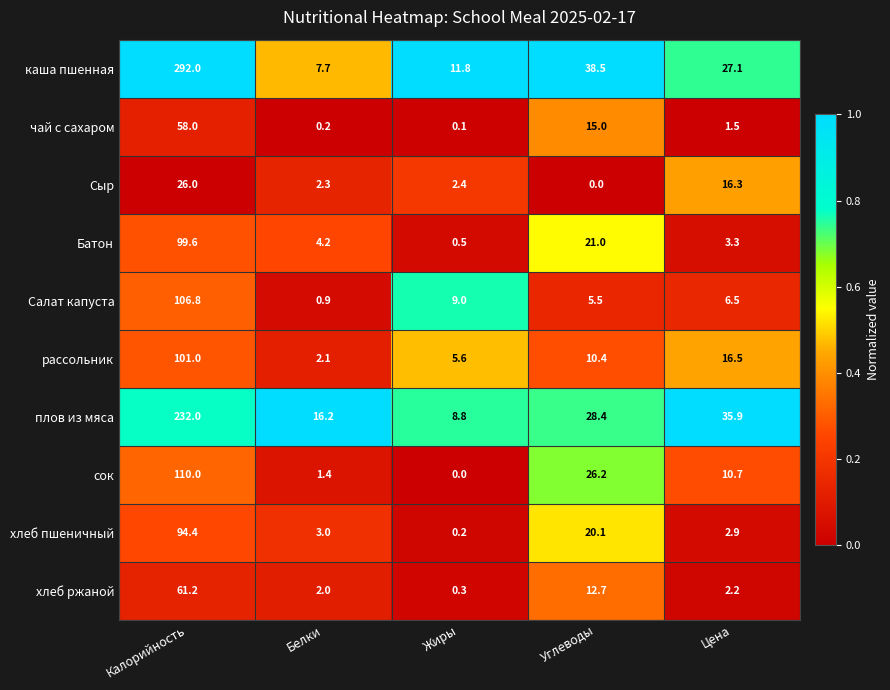

Which label corresponds to the largest value in the chart?

Калорийность